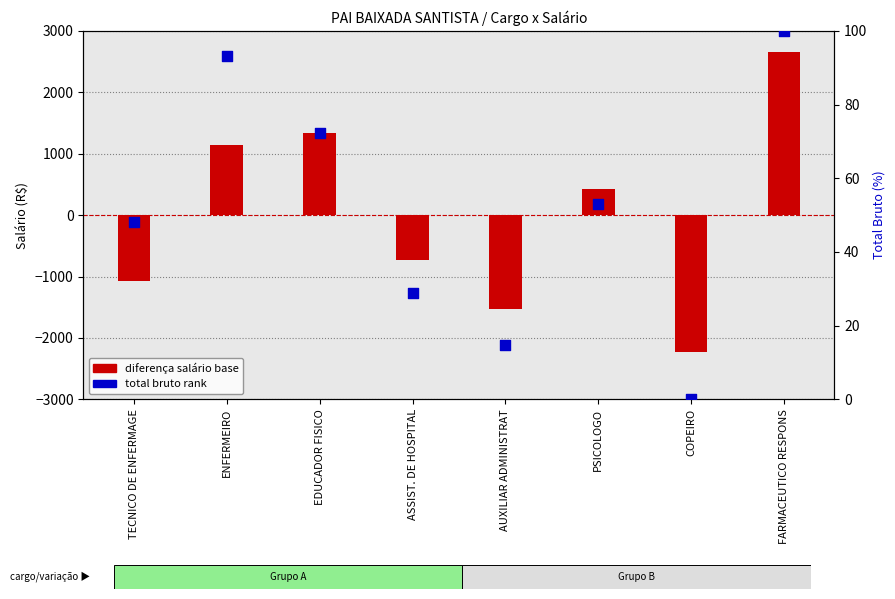

Which series reaches the minimum Y coordinate?

diferença salário base